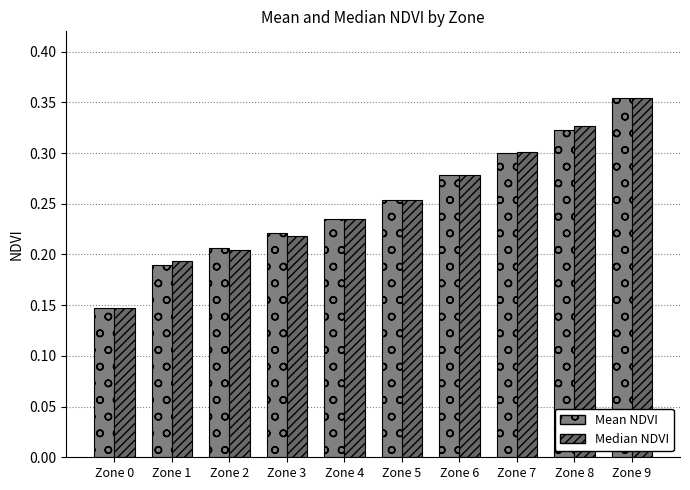

Reading left to right, what are all the values shown in this chart?

Mean NDVI: 0.1	0.2	0.2	0.2	0.2	0.3	0.3	0.3	0.3	0.4
Median NDVI: 0.1	0.2	0.2	0.2	0.2	0.3	0.3	0.3	0.3	0.4